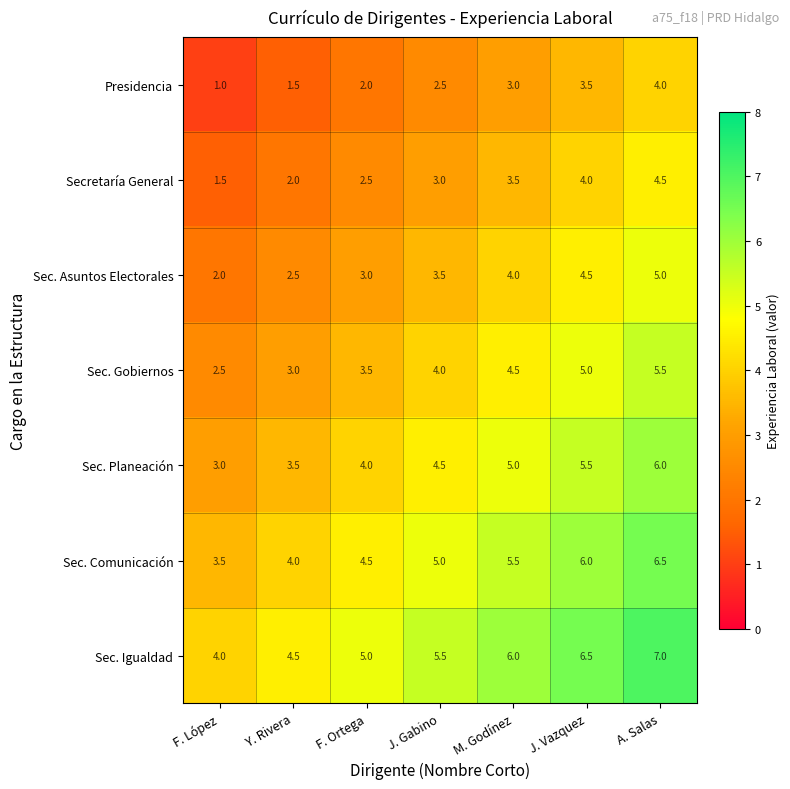

What is the spread (max minus min) of values at F. Ortega?

3.0